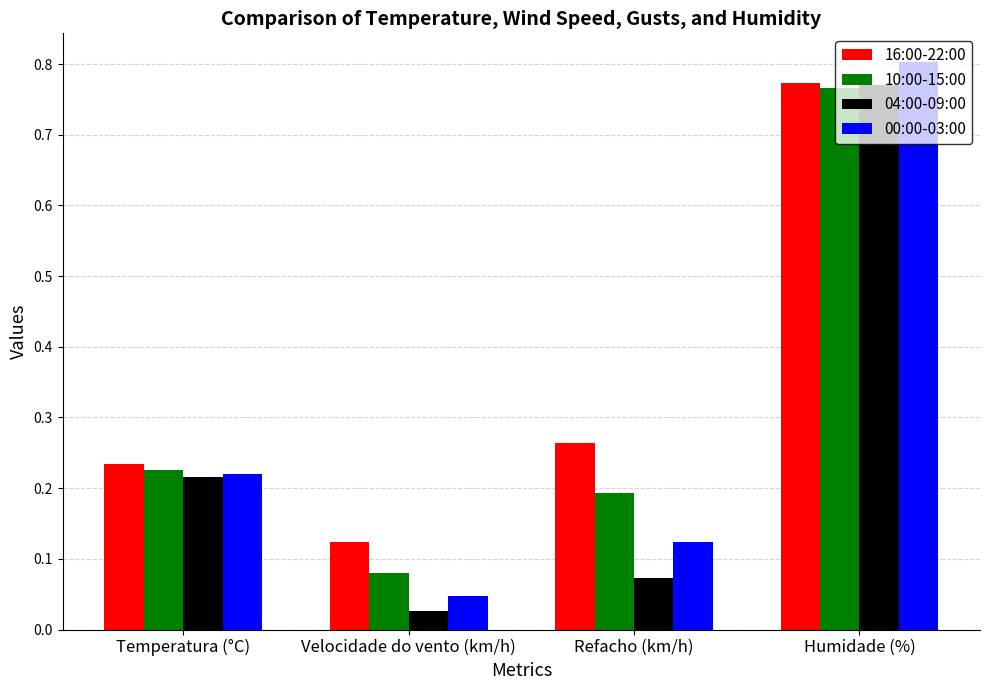

Is it true that 00:00-03:00 equals 0.4 at Humidade (%)?

False